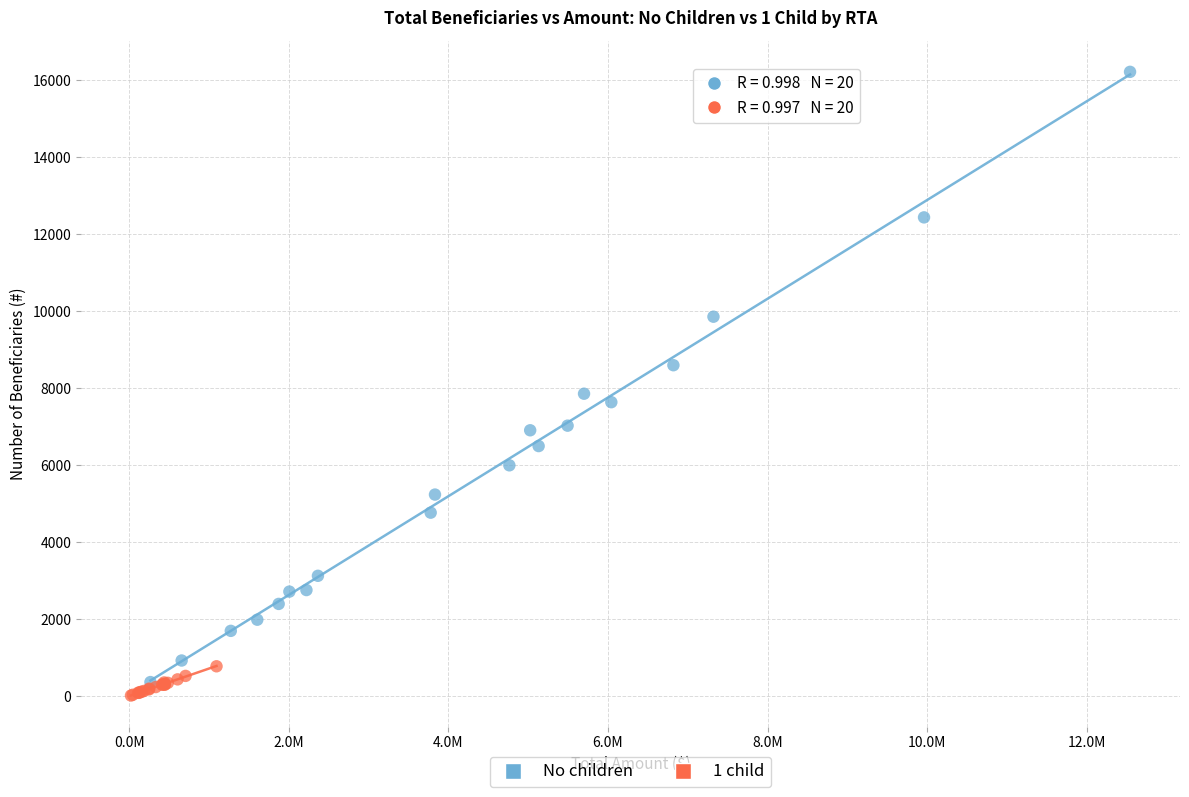

Which series contains the highest Y value?

No children